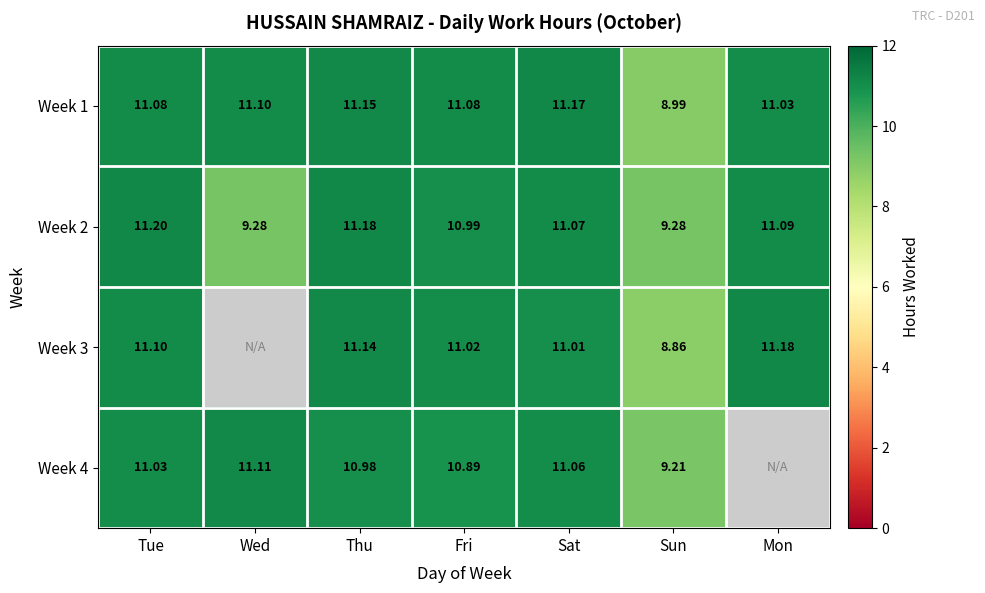

Which label corresponds to the smallest value in the chart?

Sun